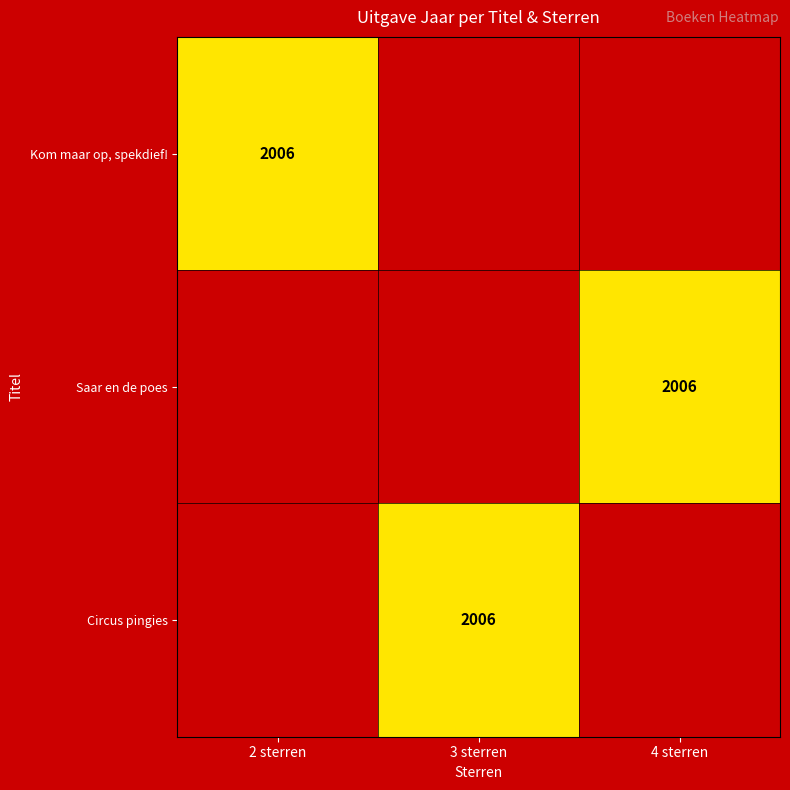

The Circus pingies series shows 2006 at 3 sterren. True or false?

True